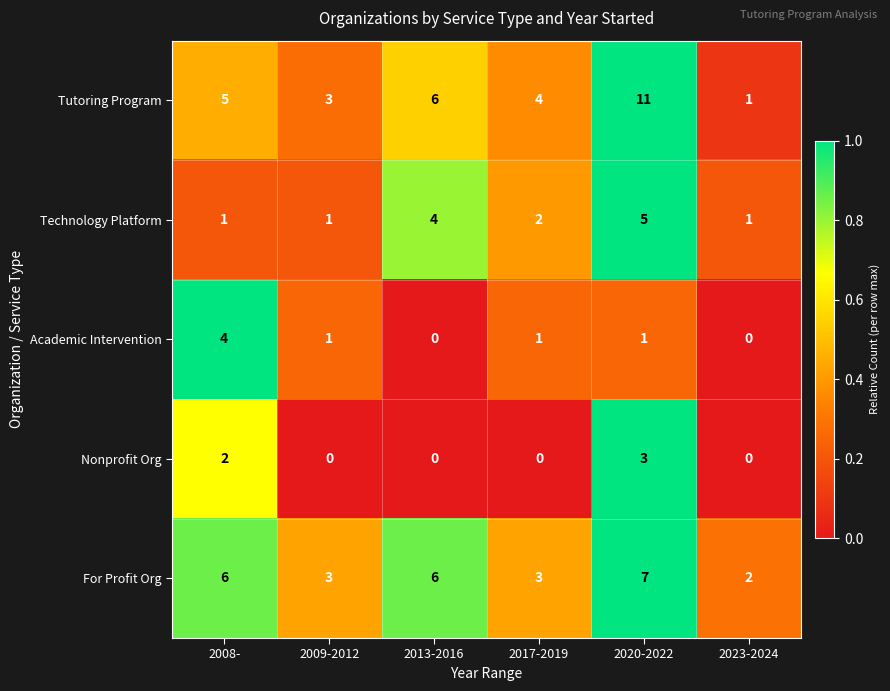

How many Technology Platform values are between 1 and 4?

5